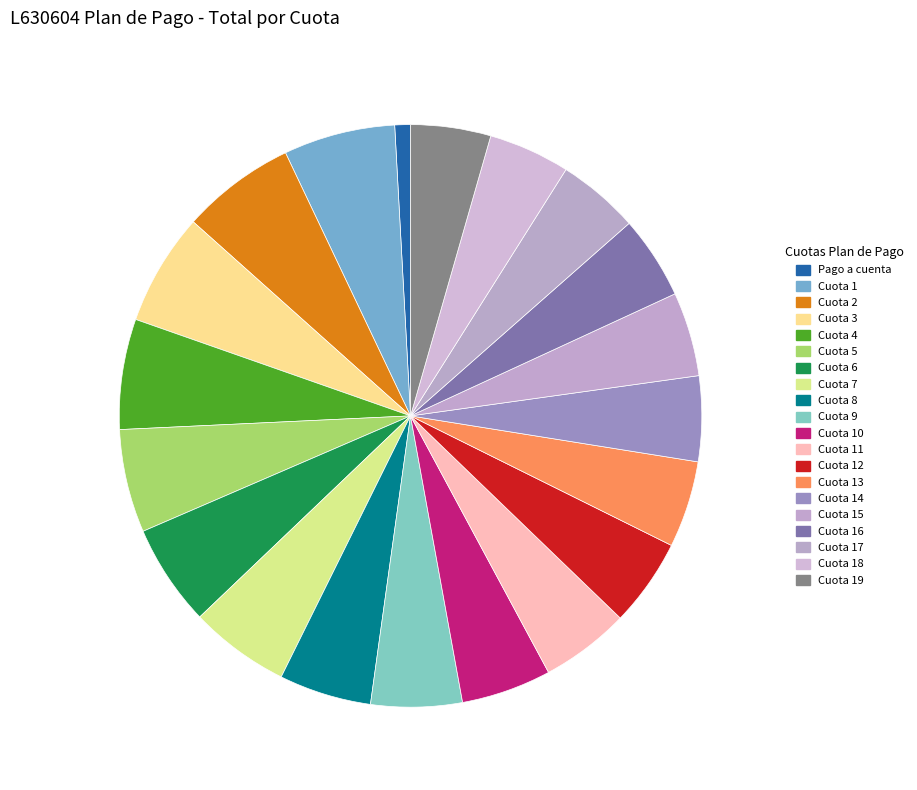

Rank the categories by value from lowest to highest.

L630604, L630604_19, L630604_18, L630604_17, L630604_16, L630604_15, L630604_14, L630604_13, L630604_12, L630604_11, L630604_10, L630604_9, L630604_8, L630604_7, L630604_6, L630604_5, L630604_4, L630604_1, L630604_3, L630604_2